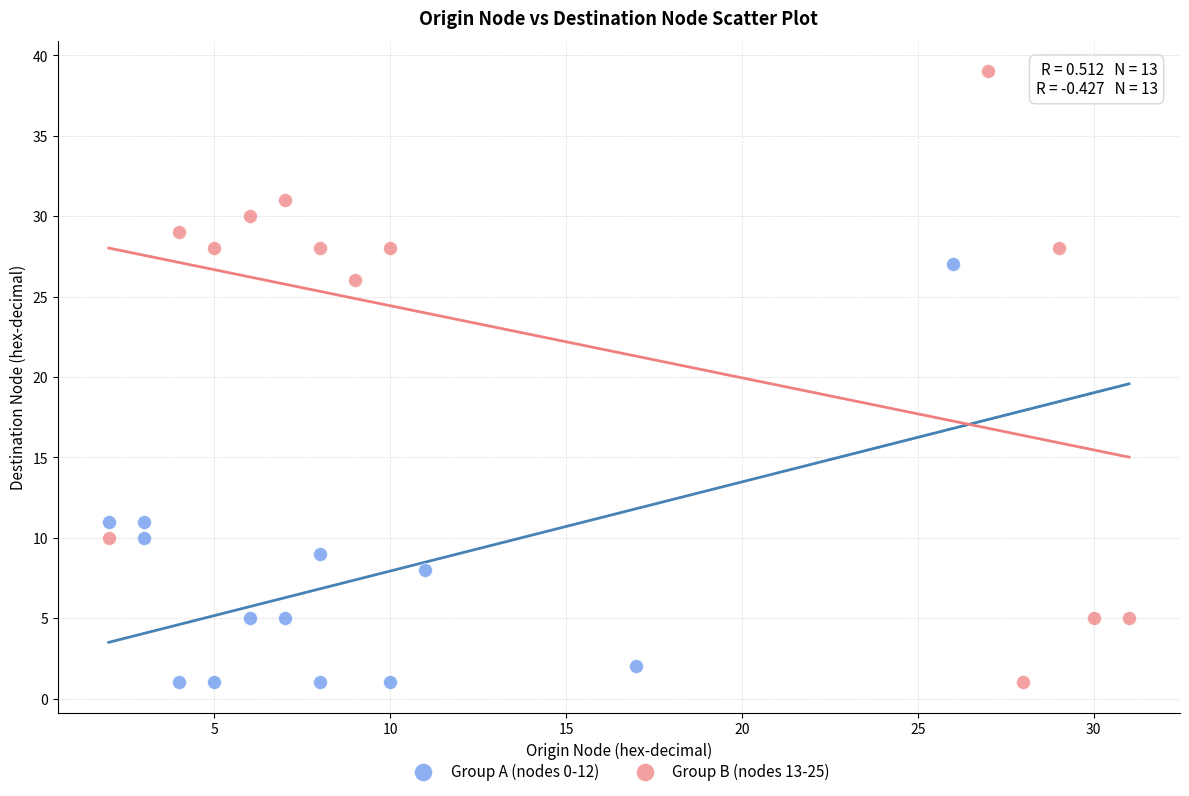

Which series has the widest spread of Y values?

Group B (nodes 13-25)